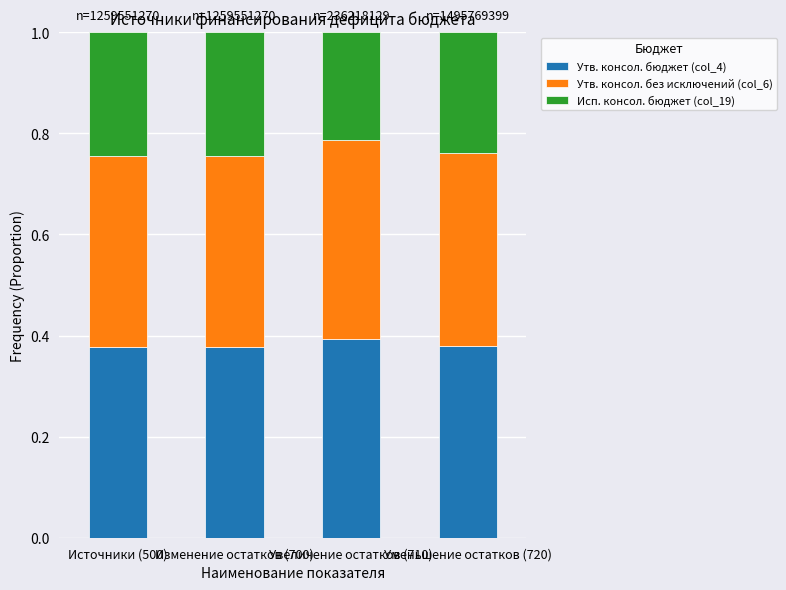

The Утв. консол. бюджет (col_4) series shows 0.4 at Уменьшение остатков (720). True or false?

True